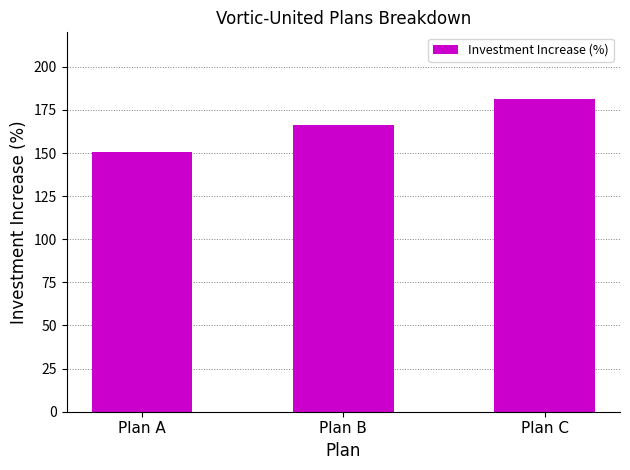

Rank the categories by value from lowest to highest.

Plan A, Plan B, Plan C